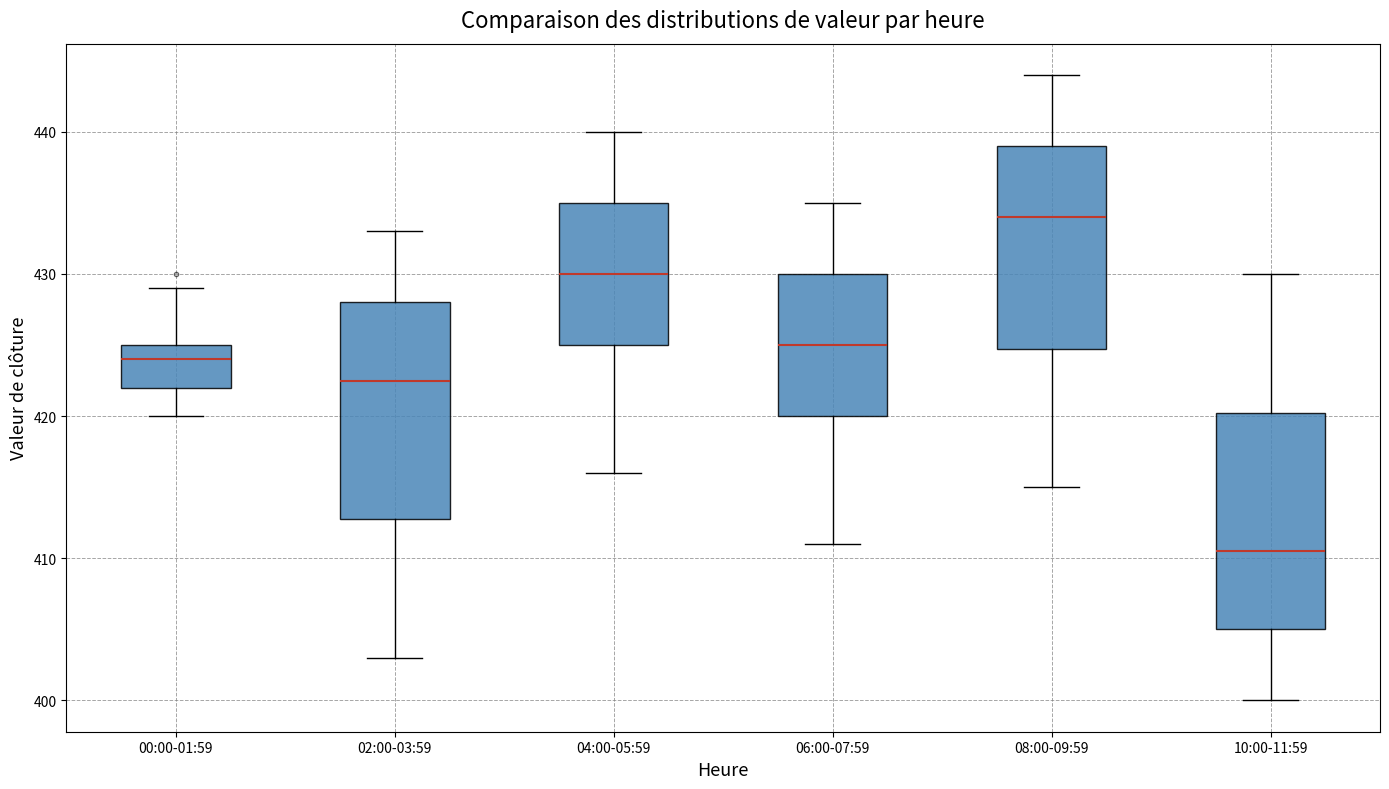

Where does the lower whisker of the box for 00:00-01:59 end on the y-axis? The values are not printed on the chart, so give them approximately, as read against the axis.

420